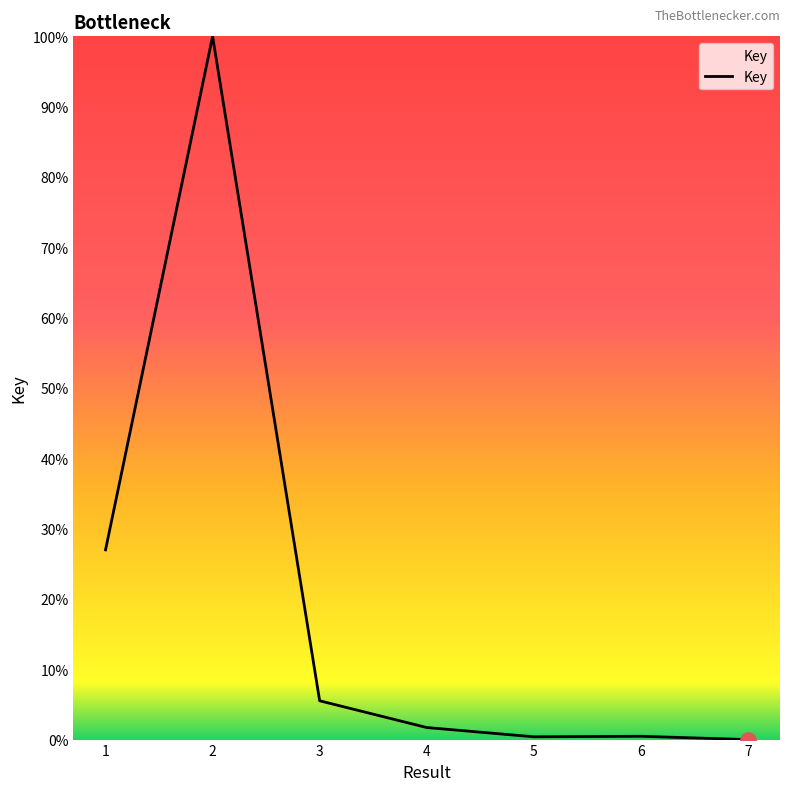

Between 7 and 2, which is larger?

2